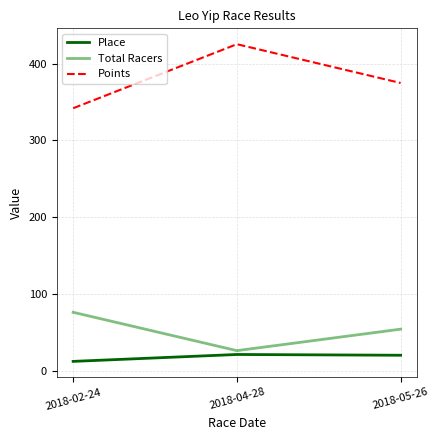

How many lines are shown in the chart?

3